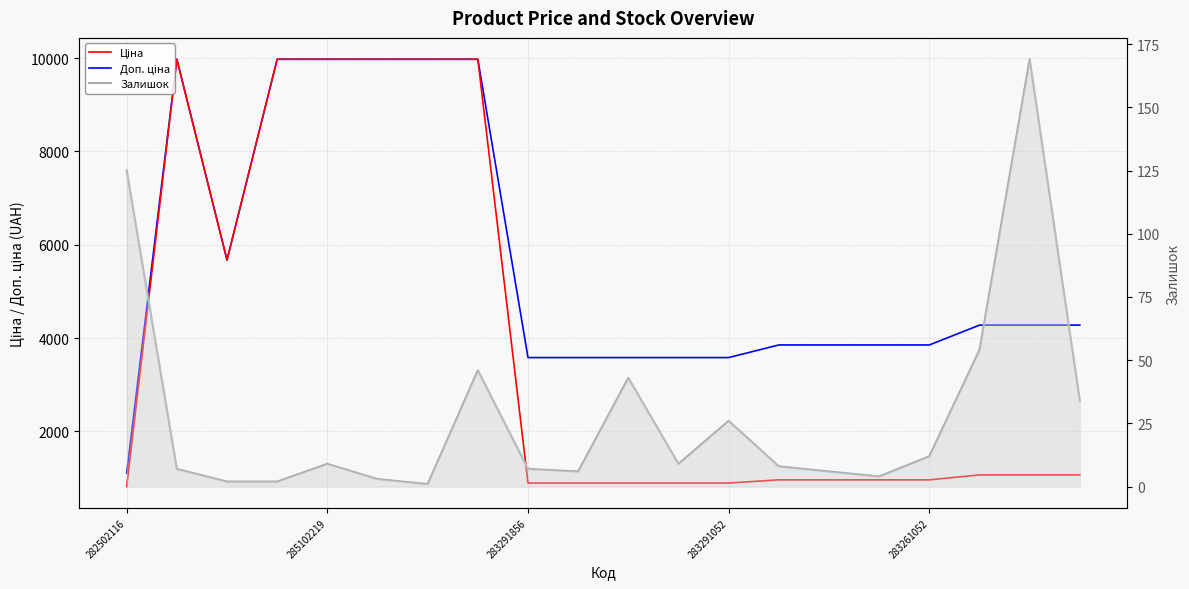

Reading right to left, list all the values displayed in this chart.

Ціна: 1069.8	1069.8	1069.8	963.5	963.5	963.5	963.5	895.9	895.9	895.9	895.9	895.9	9975.0	9975.0	9975.0	9975.0	9975.0	5673.8	9975.0	818.5
Доп. ціна: 4279.1	4279.1	4279.1	3854.0	3854.0	3854.0	3854.0	3583.6	3583.6	3583.6	3583.6	3583.6	9975.0	9975.0	9975.0	9975.0	9975.0	5673.8	9975.0	1109.2
Залишок: 34.0	169.0	54.0	12.0	4.0	6.0	8.0	26.0	9.0	43.0	6.0	7.0	46.0	1.0	3.0	9.0	2.0	2.0	7.0	125.0